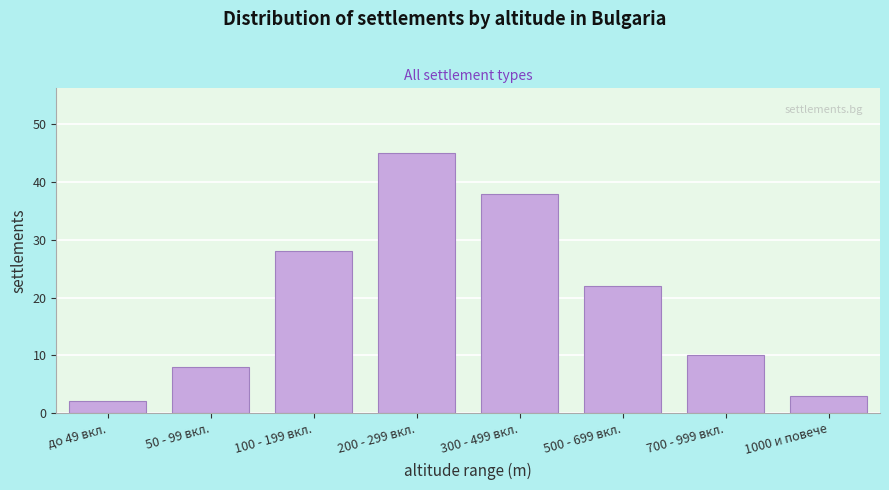

Reading left to right, what are all the values shown in this chart?

2	8	28	45	38	22	10	3